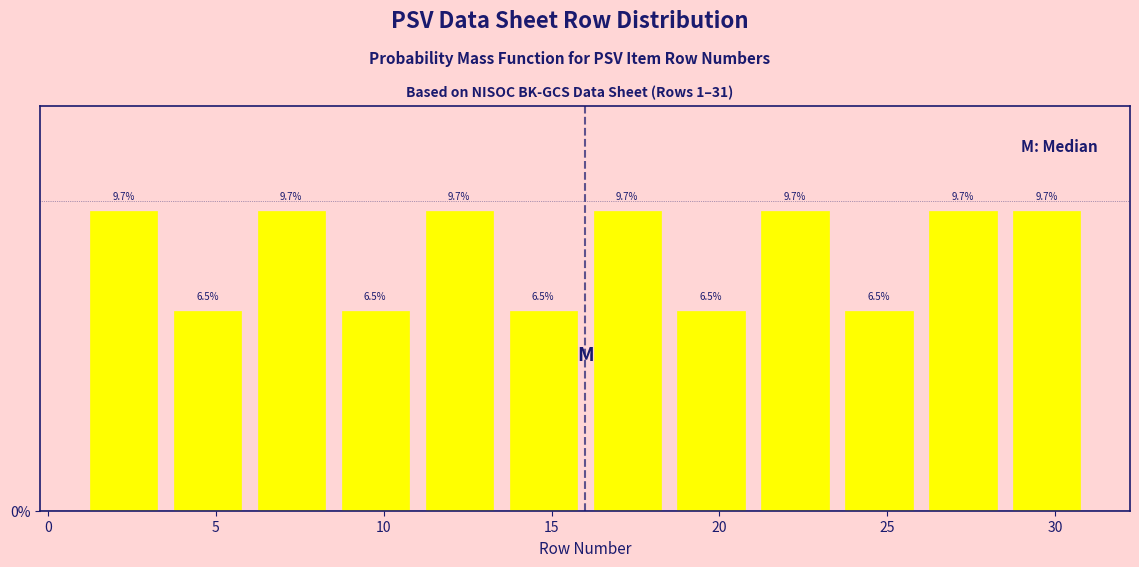

Reading left to right, transcribe this chart: for each bar, give the range it covers on the x-axis and its height.

1.0 to 3.5: 9.7
3.5 to 6.0: 6.5
6.0 to 8.5: 9.7
8.5 to 11.0: 6.5
11.0 to 13.5: 9.7
13.5 to 16.0: 6.5
16.0 to 18.5: 9.7
18.5 to 21.0: 6.5
21.0 to 23.5: 9.7
23.5 to 26.0: 6.5
26.0 to 28.5: 9.7
28.5 to 31.0: 9.7